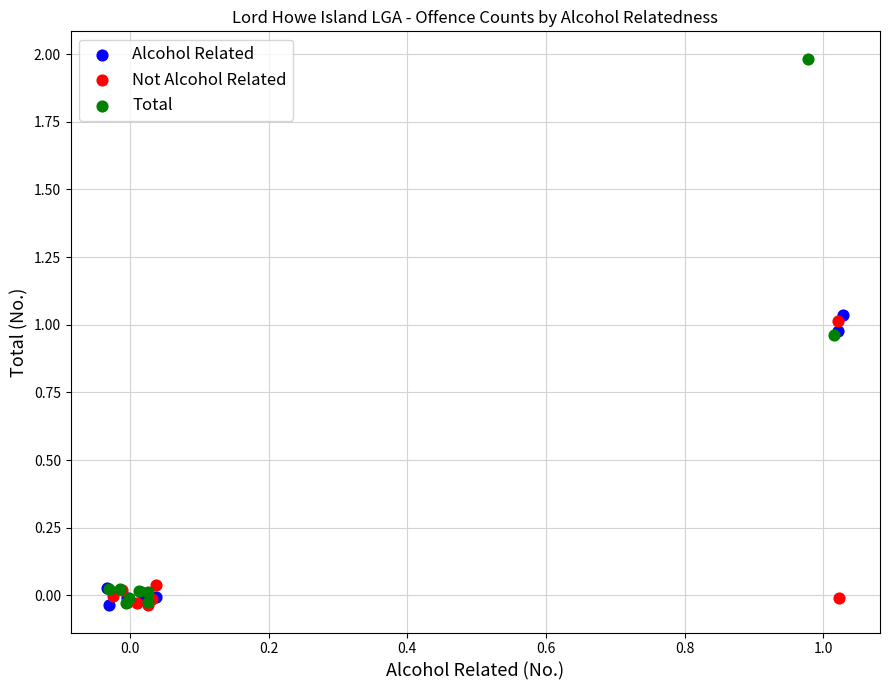

Which series has the largest Y range (max minus min)?

Total